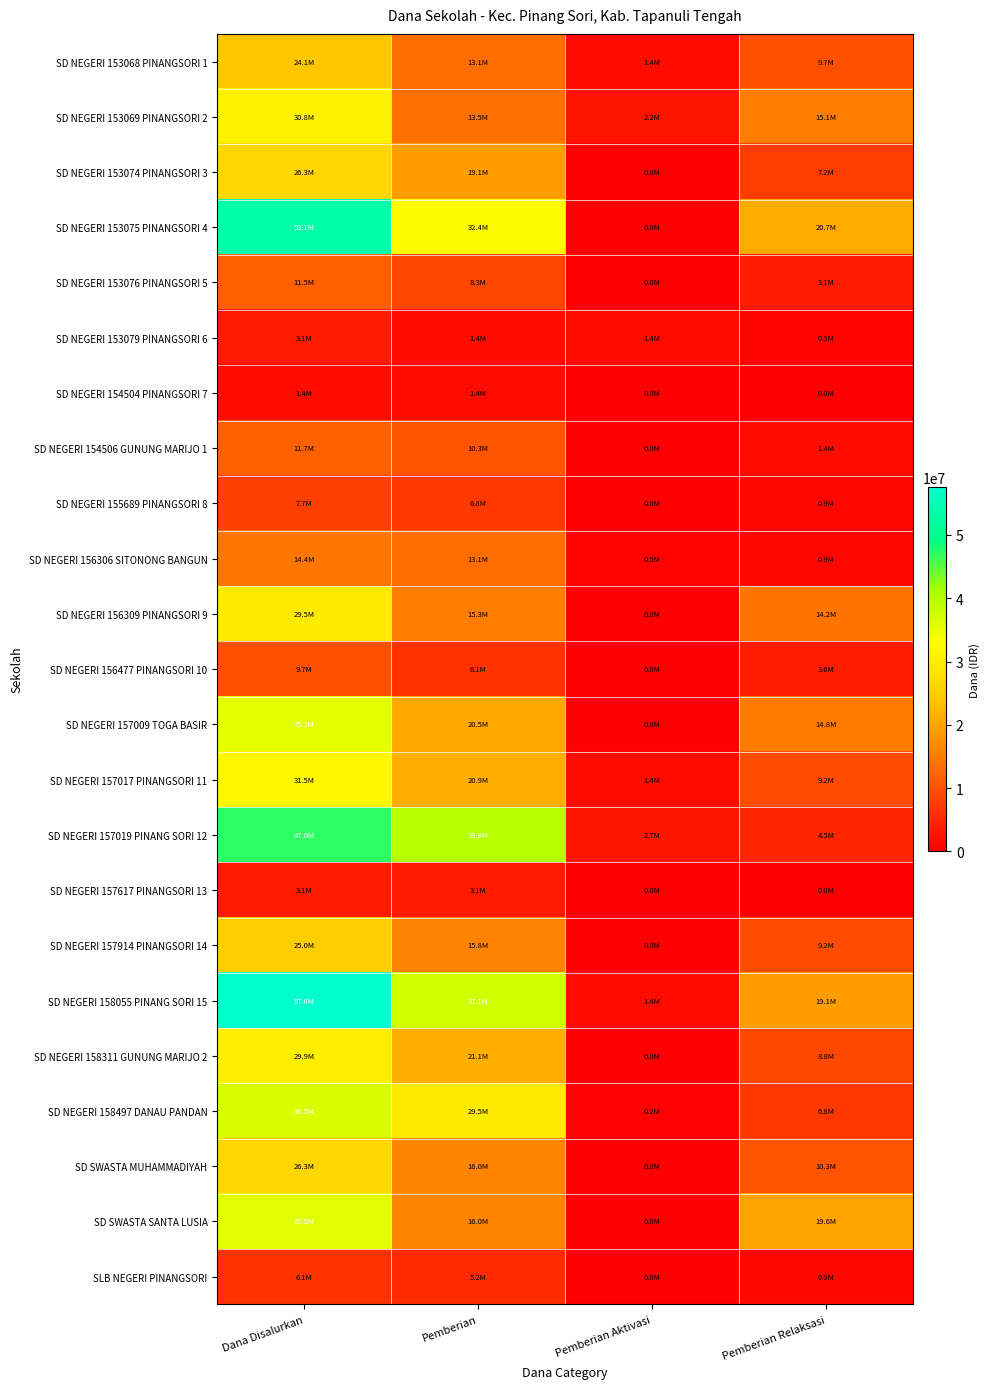

How many categories are shown in the chart?

4